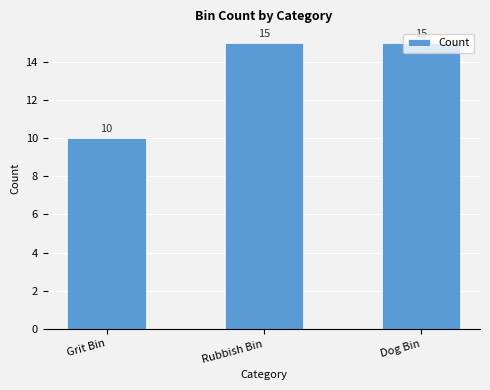

How many data points are less than 15?

1